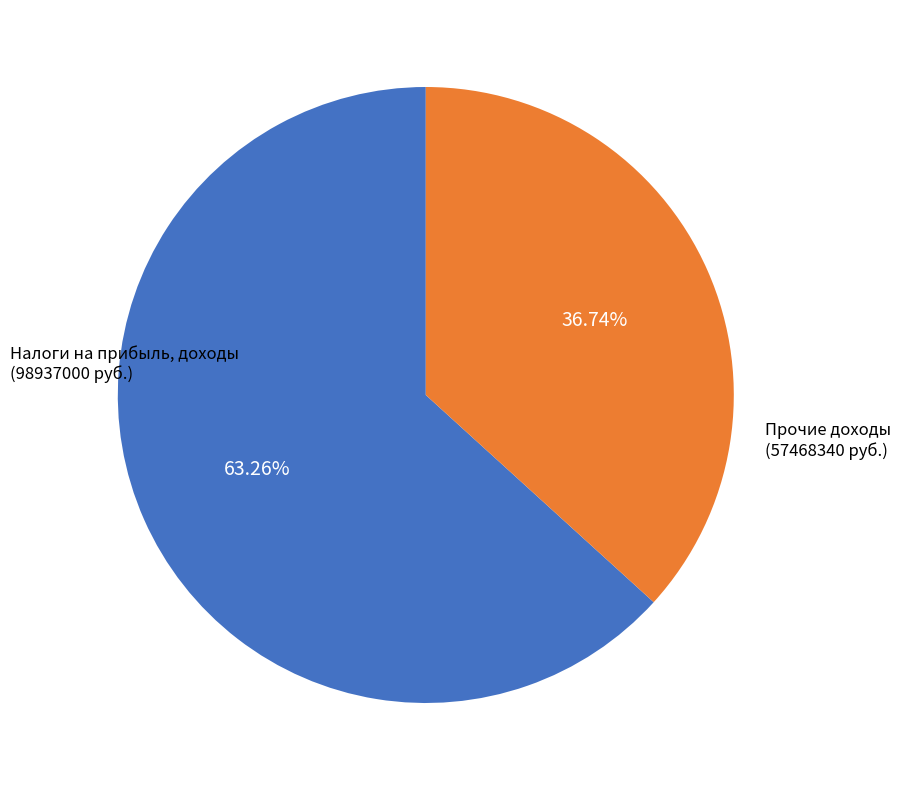

Is there any slice that represents more than half of the pie?

Yes